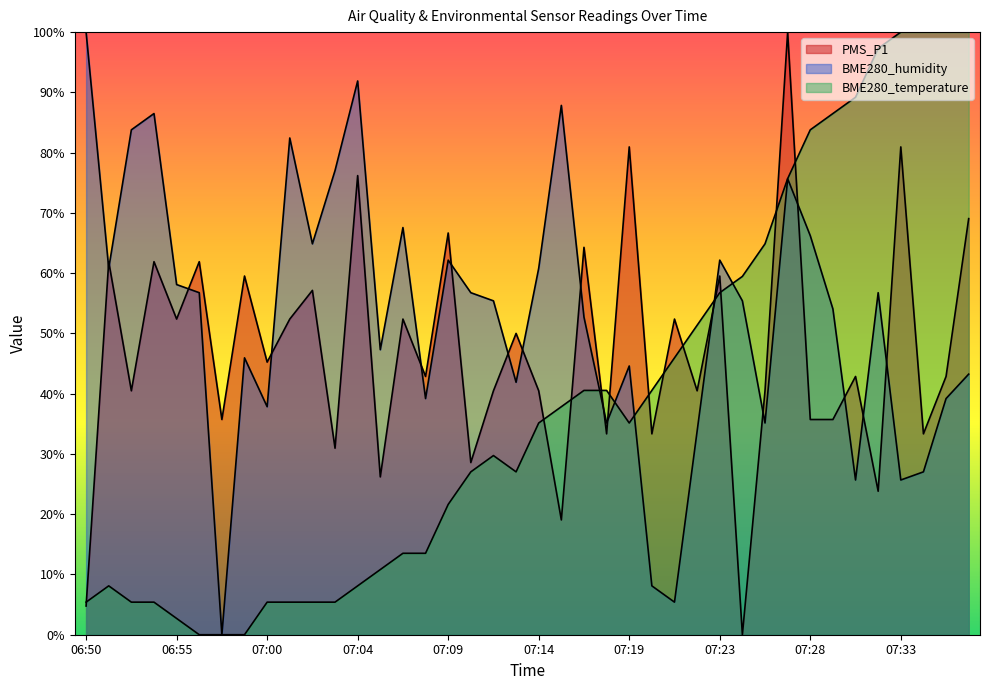

Rank the series by their average value, from lowest to highest.

BME280_temperature, PMS_P1, BME280_humidity